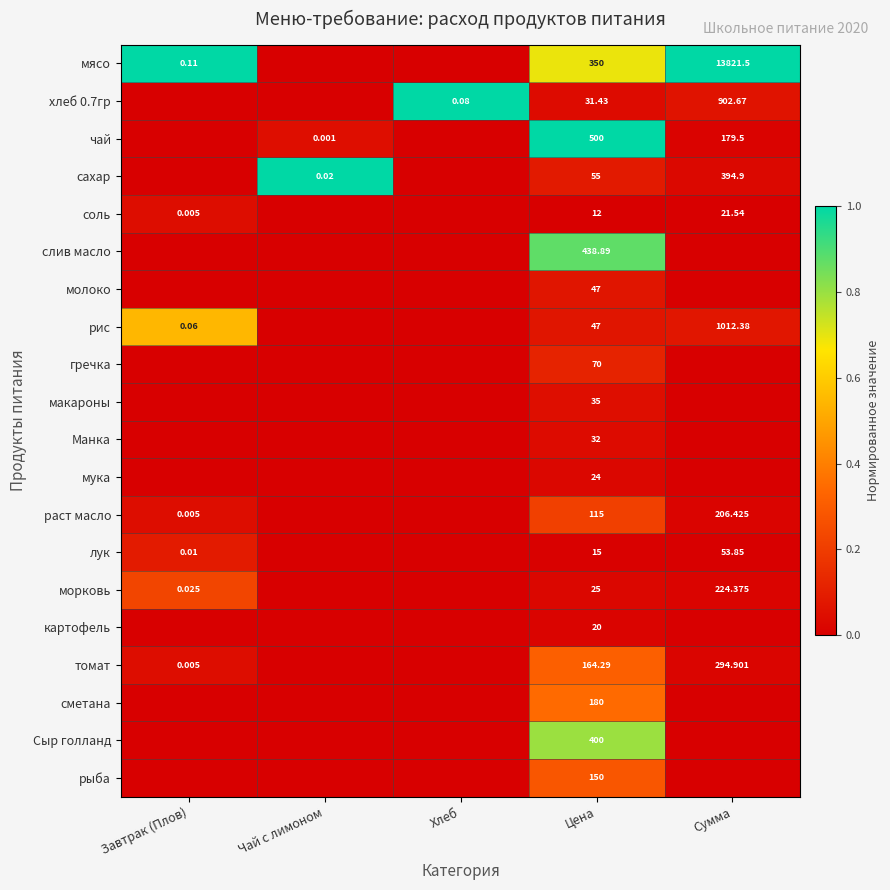

True or false: рис has a value of 0.1 at Сумма.

False